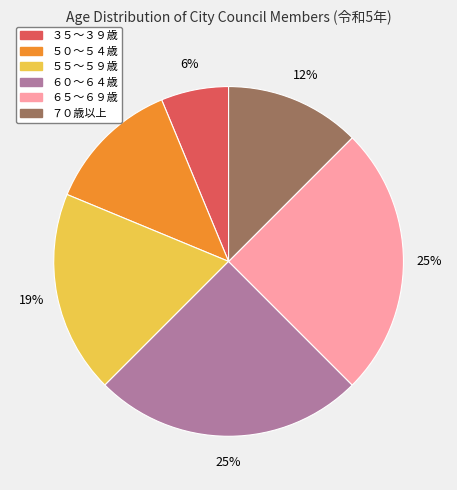

To the nearest percent, what is the average slice percentage?

17%